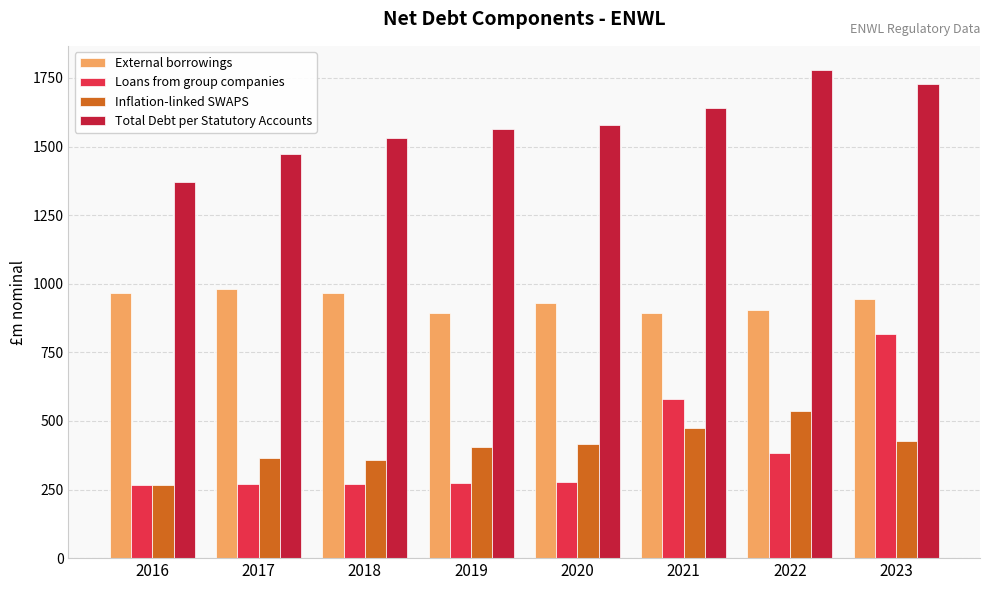

At how many categories does at least one series exceed 411?

8